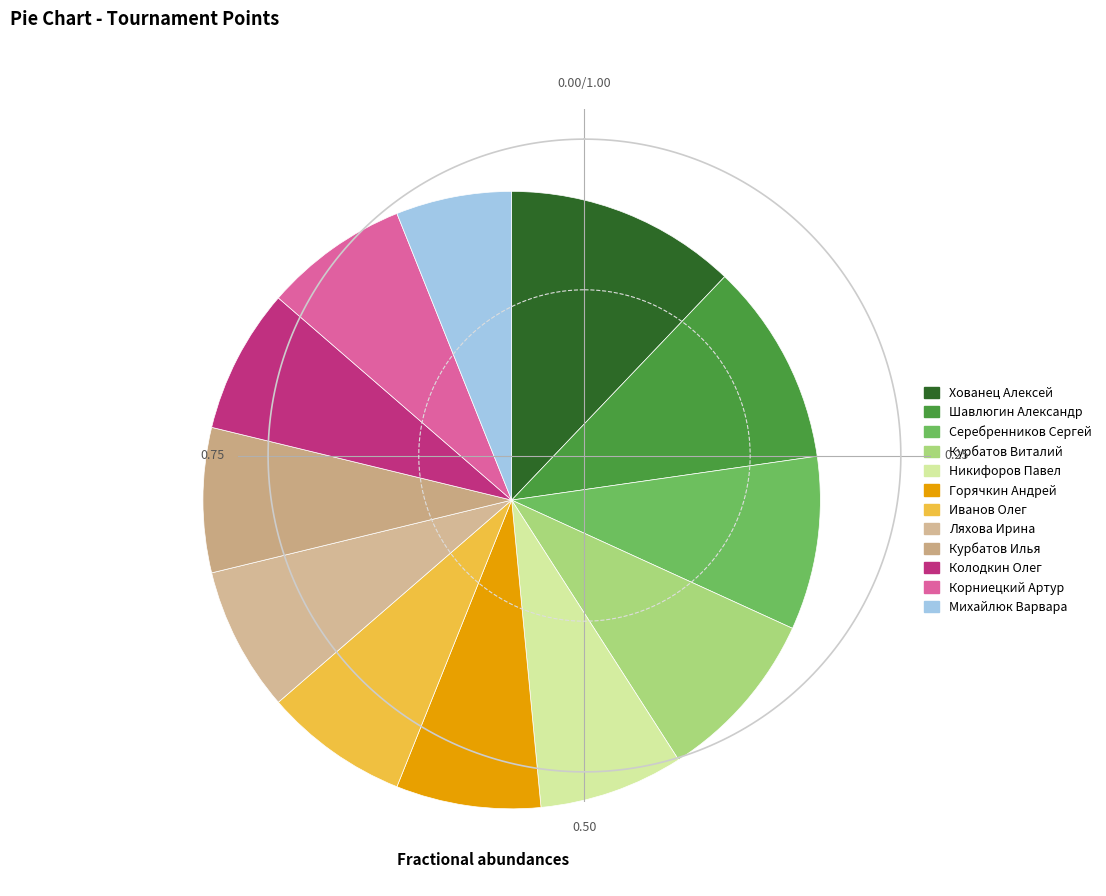

How many segments does this pie chart have?

12